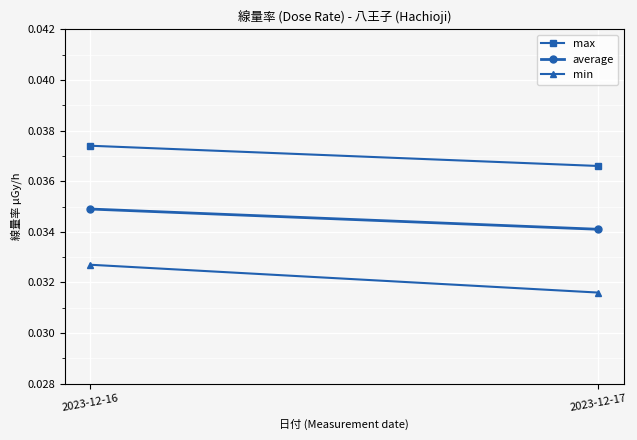

Is the value of min at 2023-12-16 greater than the value of max at 2023-12-17?

No